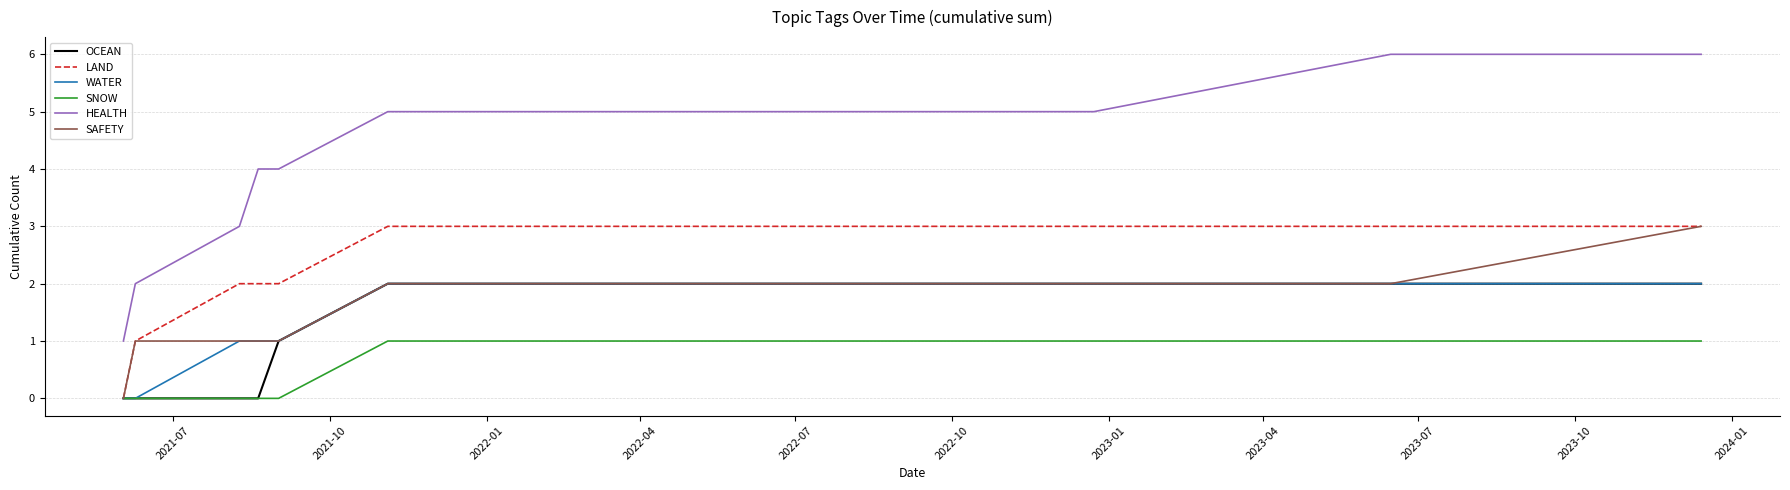

True or false: HEALTH and LAND cross at least once.

False